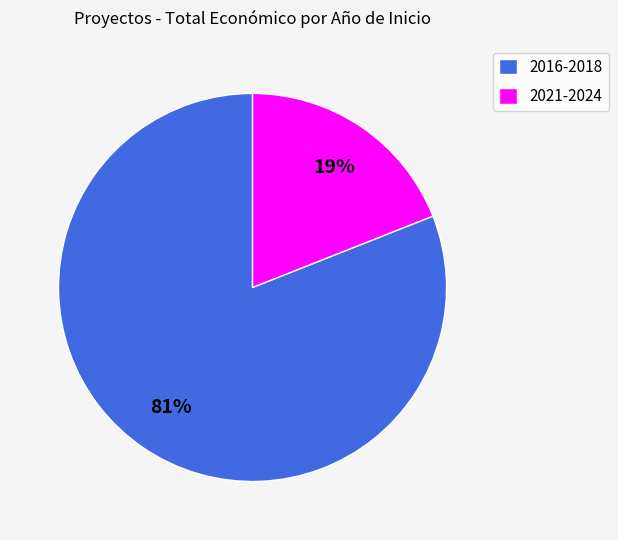

Do 2021-2024 and 2016-2018 together represent more than half of the pie?

Yes